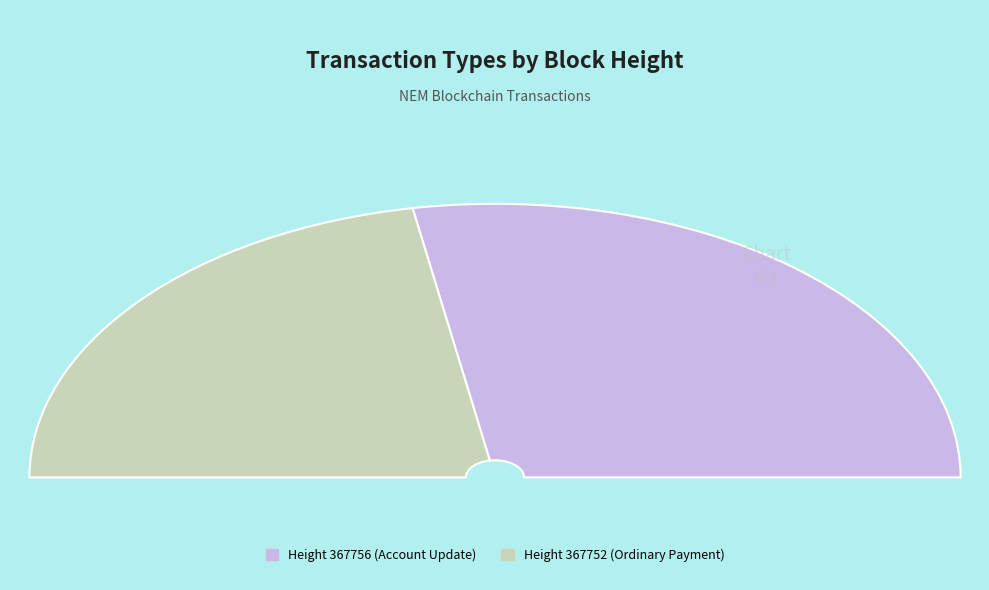

To the nearest percent, what percentage of the pie is 367752?

44%